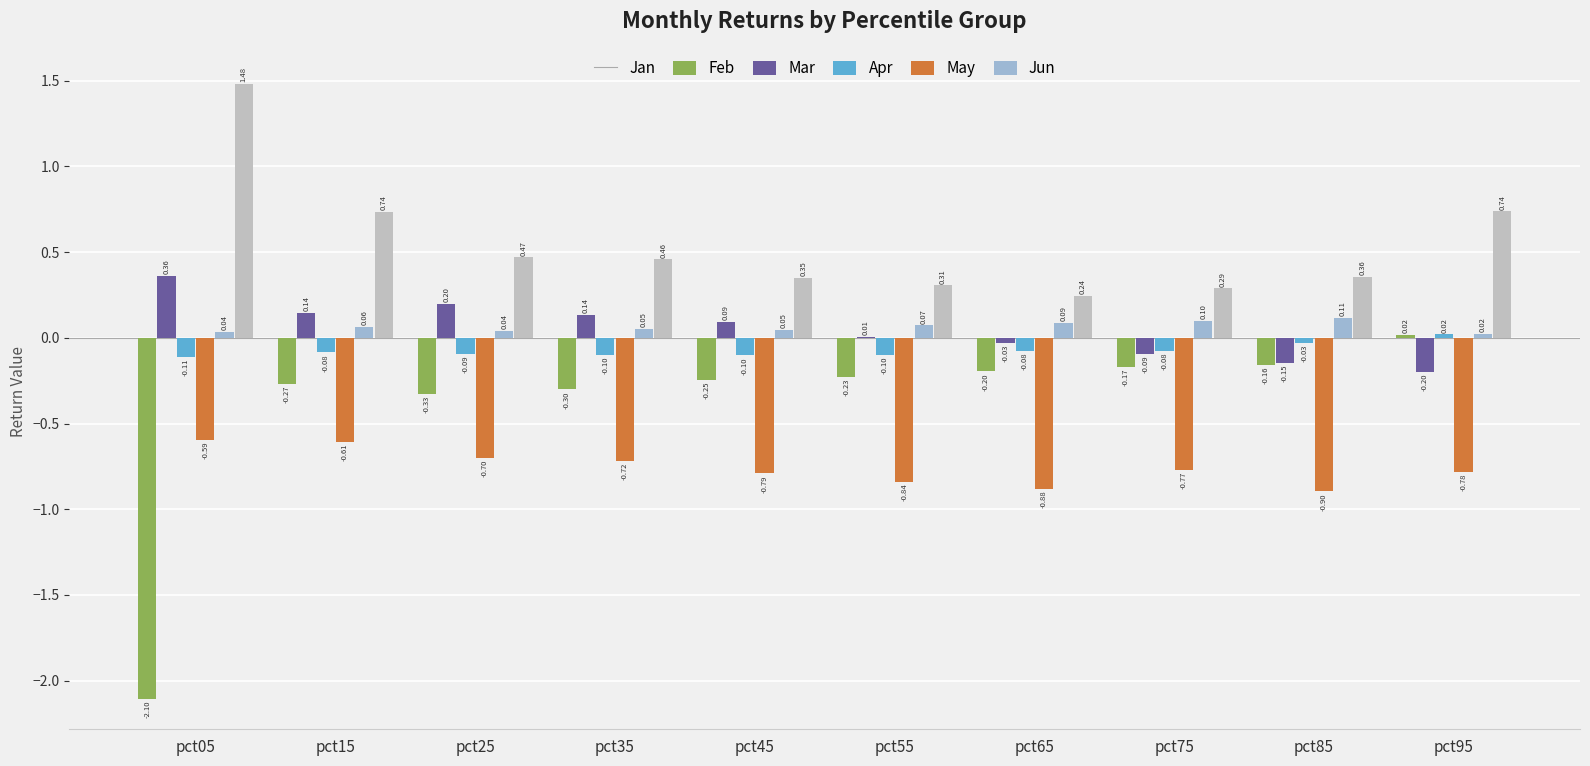

Where does the Feb series first go above 0?

pct05